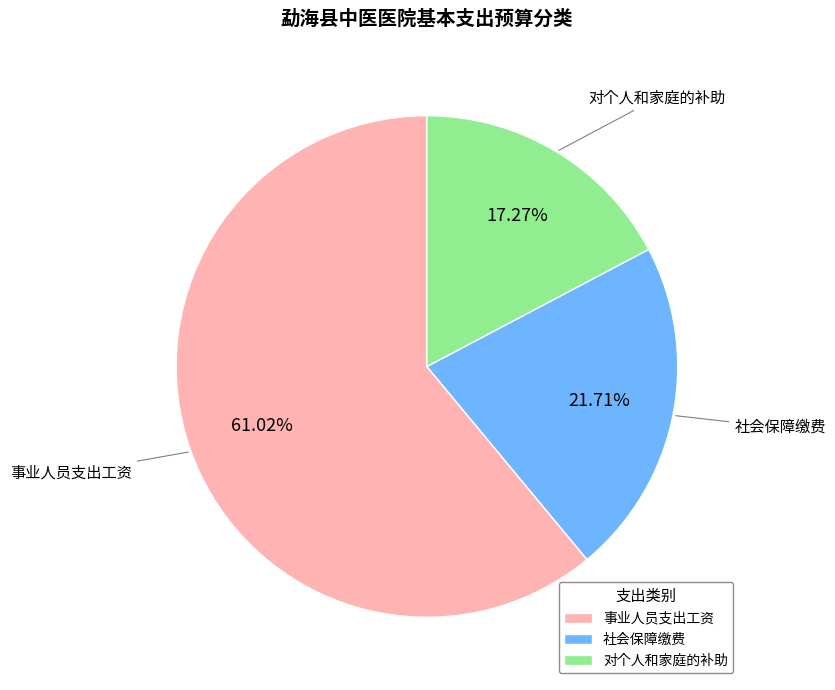

What percentage is NOT represented by 对个人和家庭的补助?

82.7%